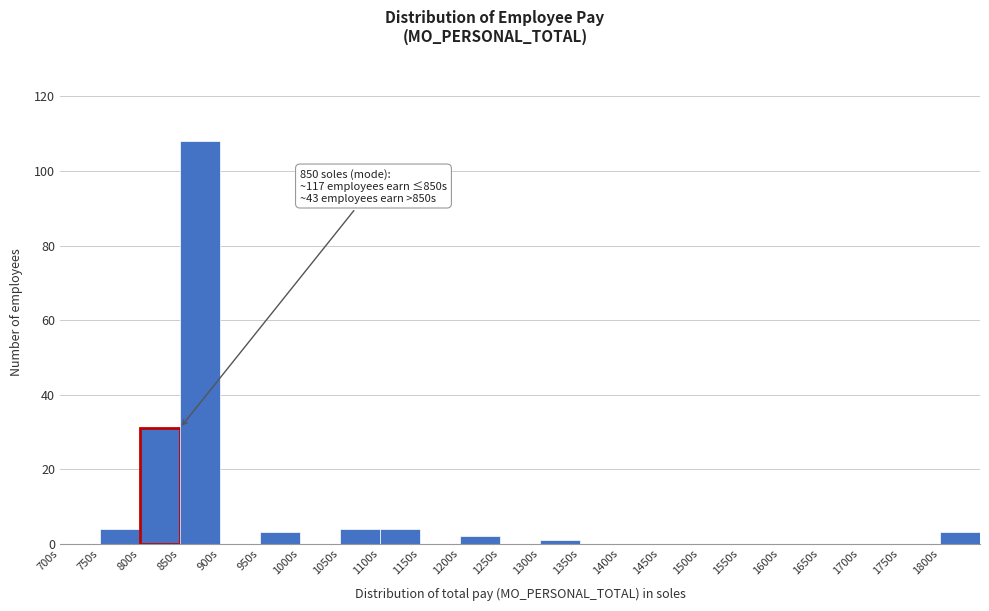

Over which range of the x-axis is the bar tallest?

850 to 900